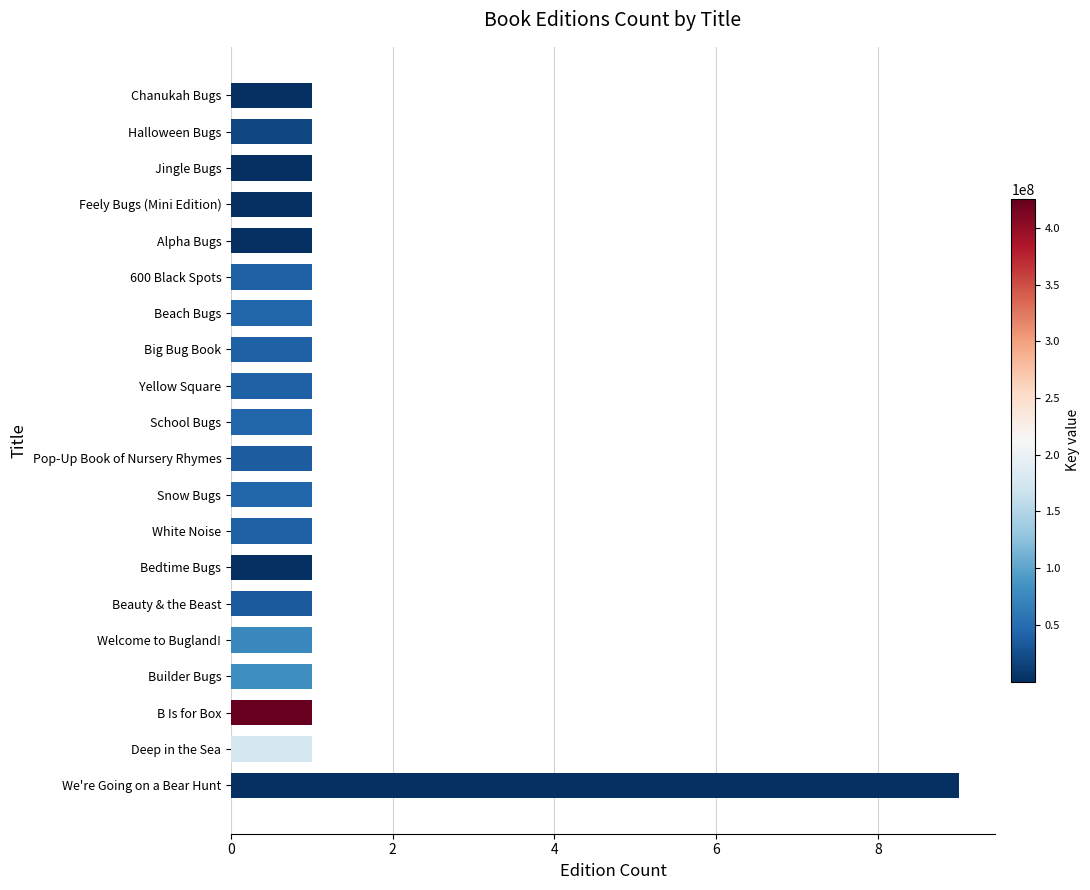

What is the ratio of the value at Bedtime Bugs to the value at White Noise?

1.0